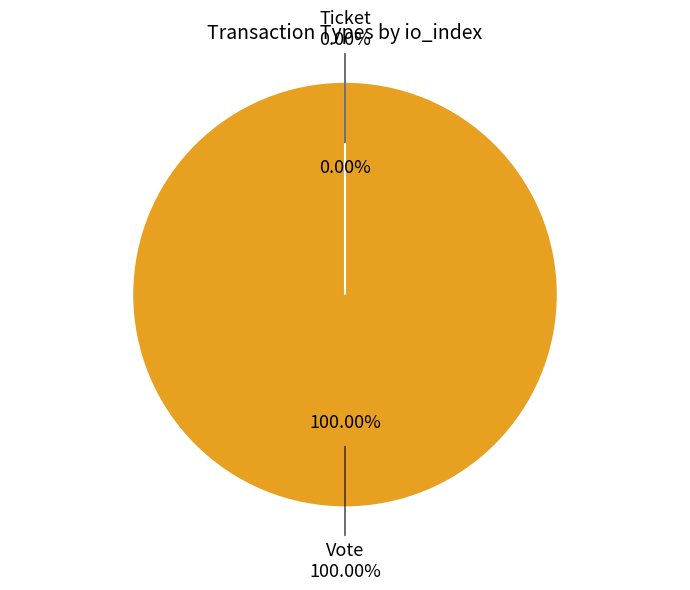

What is the change in value from Vote to Ticket?

-1